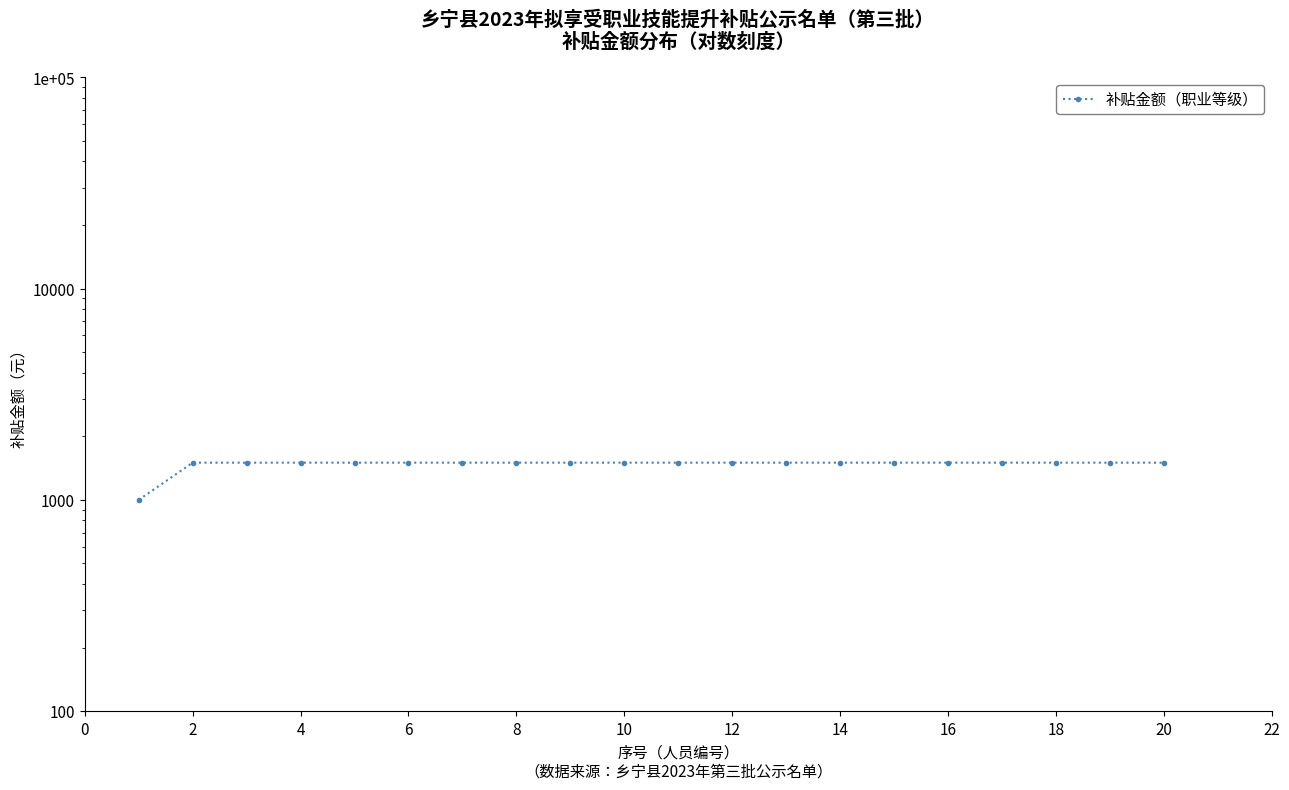

Rank the categories by value from highest to lowest.

2, 4, 6, 8, 10, 12, 14, 16, 18, 20, 22, 12, 13, 14, 15, 16, 17, 18, 19, 0